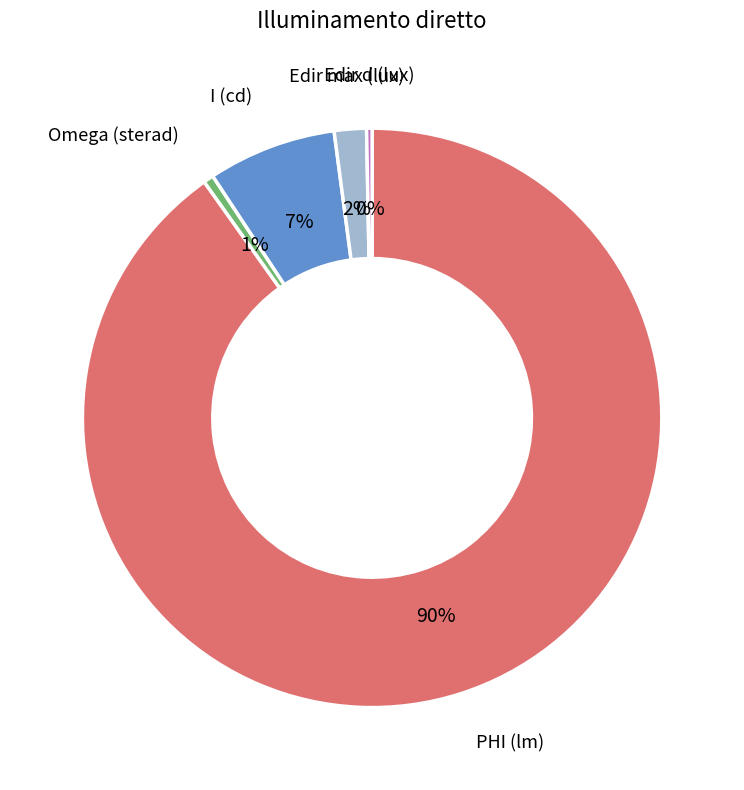

Is there any slice that represents more than half of the pie?

Yes